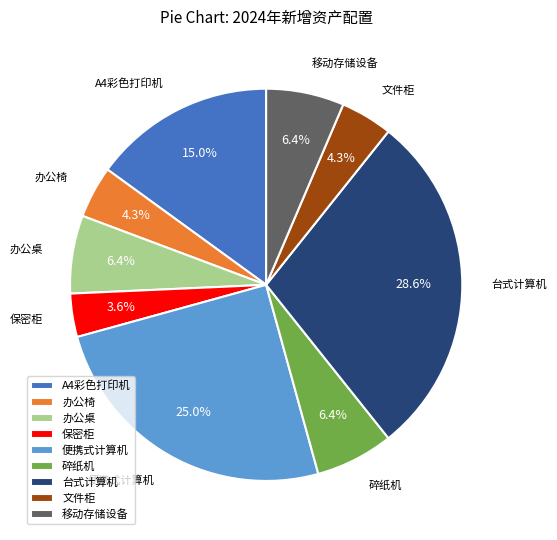

To the nearest percent, what is the average slice percentage?

11%